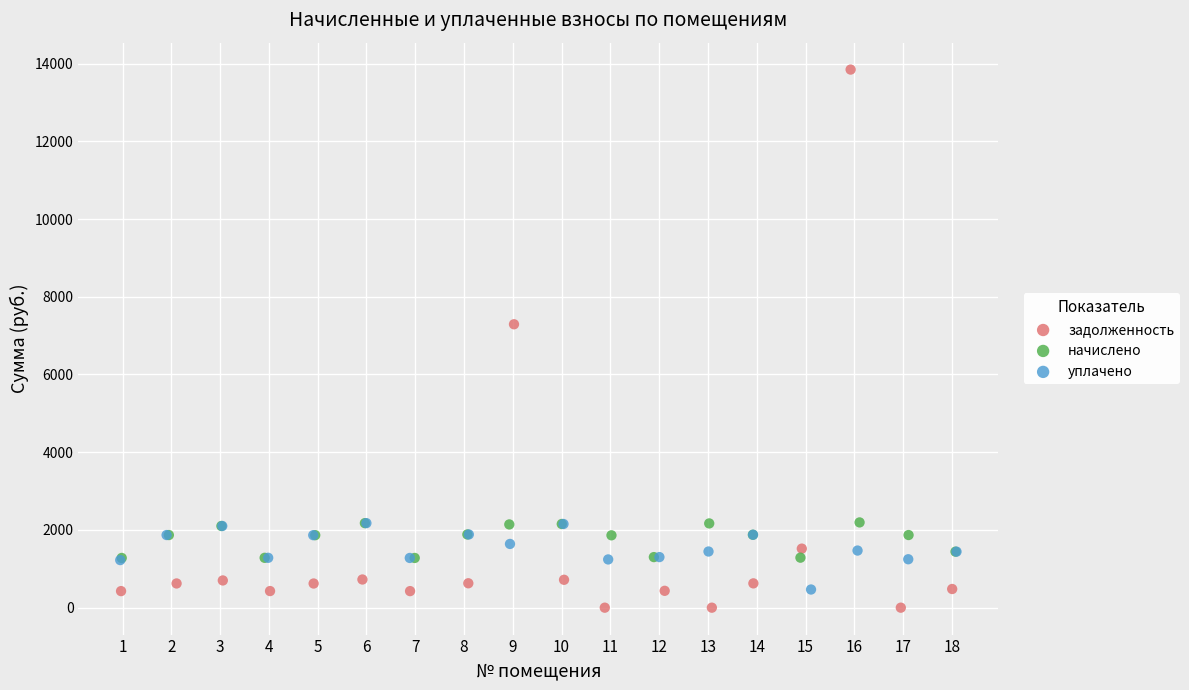

Which series contains the highest Y value?

задолженность